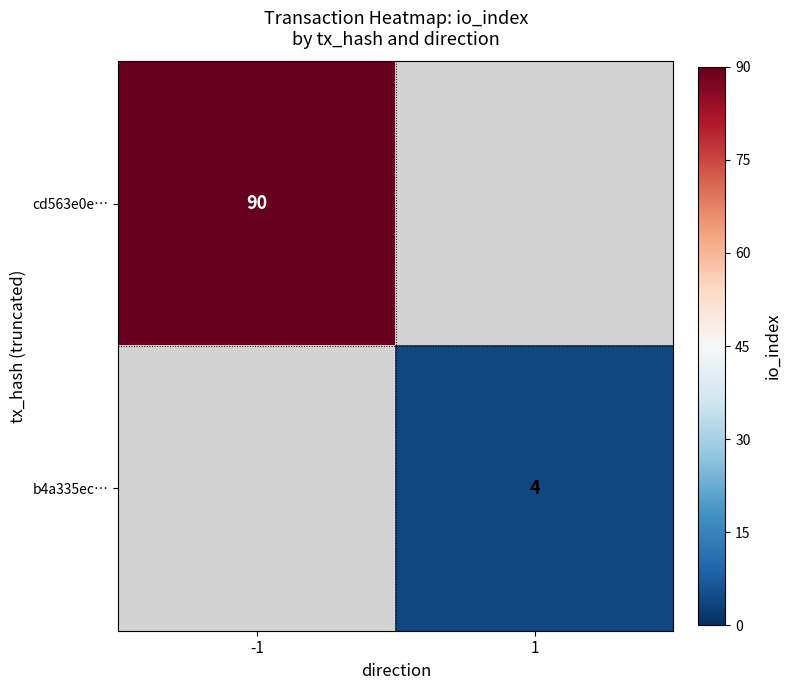

The cd563e0e… series shows 90 at -1. True or false?

True